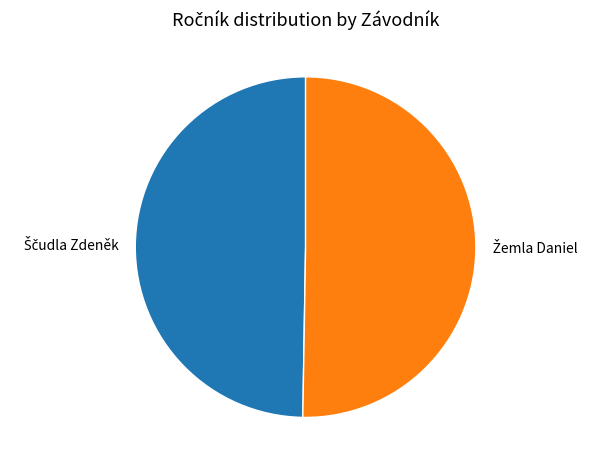

Is there a majority slice in this chart?

Yes